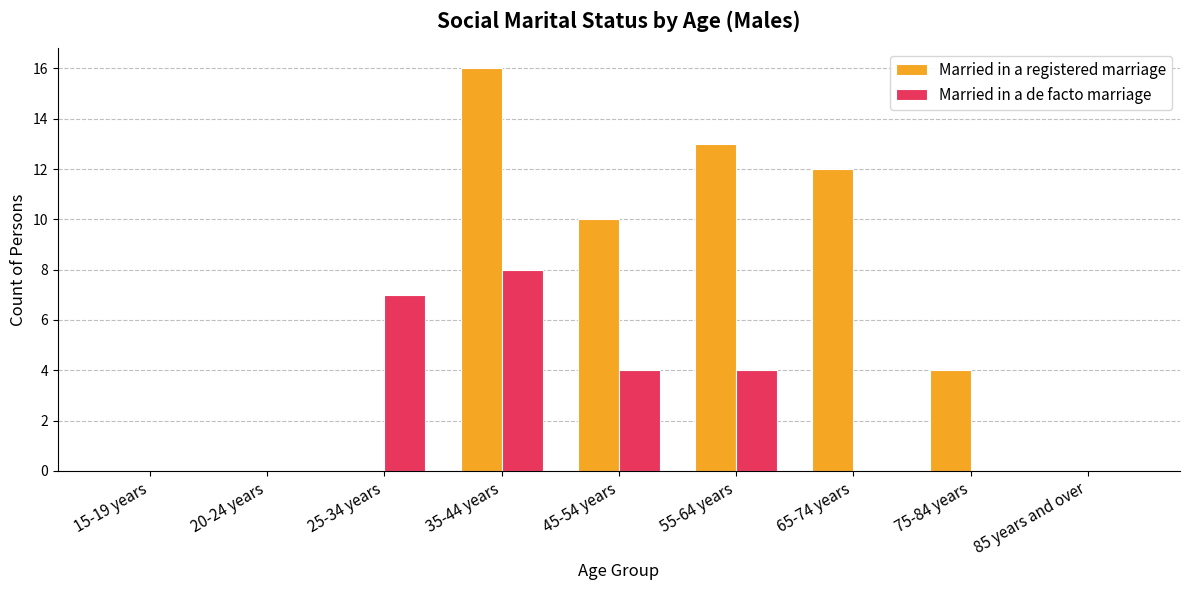

Reading left to right, list all the values displayed in this chart.

Married in a registered marriage: 0	0	0	16	10	13	12	4	0
Married in a de facto marriage: 0	0	7	8	4	4	0	0	0